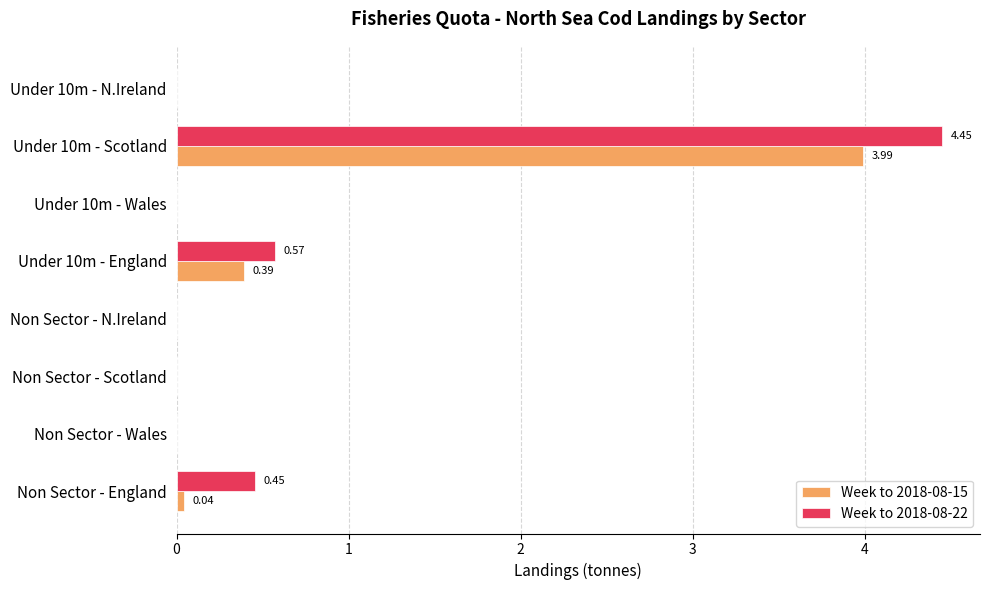

Is the value of Week to 2018-08-22 at Non Sector - England greater than the value of Week to 2018-08-15 at Non Sector - England?

Yes